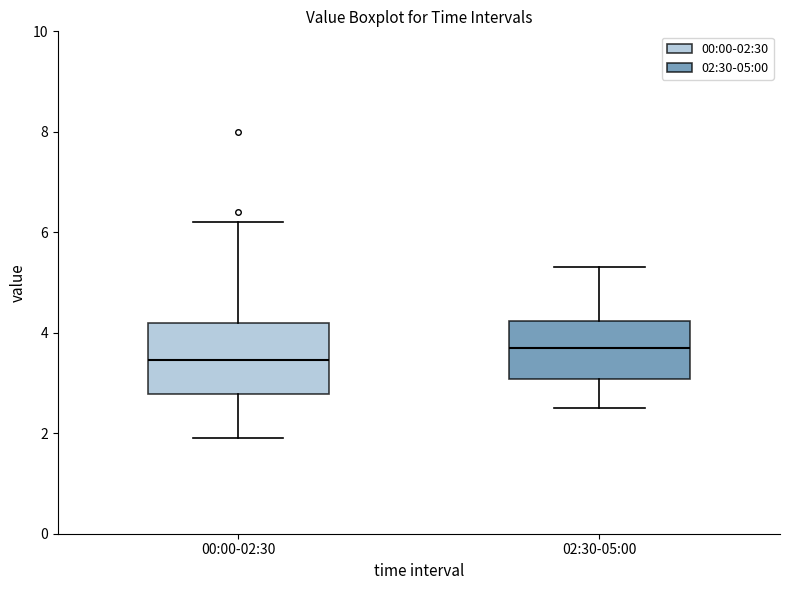

Reading left to right, transcribe this box plot: for each box, give where its median line is, the range the box spans, and where its two whiskers end, as read against the y-axis. The values are not printed on the chart, so give them approximately, as read against the axis.

00:00-02:30: median 3.4, box 2.8 to 4.2, whiskers 2.0 to 6.2
02:30-05:00: median 3.8, box 3.0 to 4.2, whiskers 2.6 to 5.4